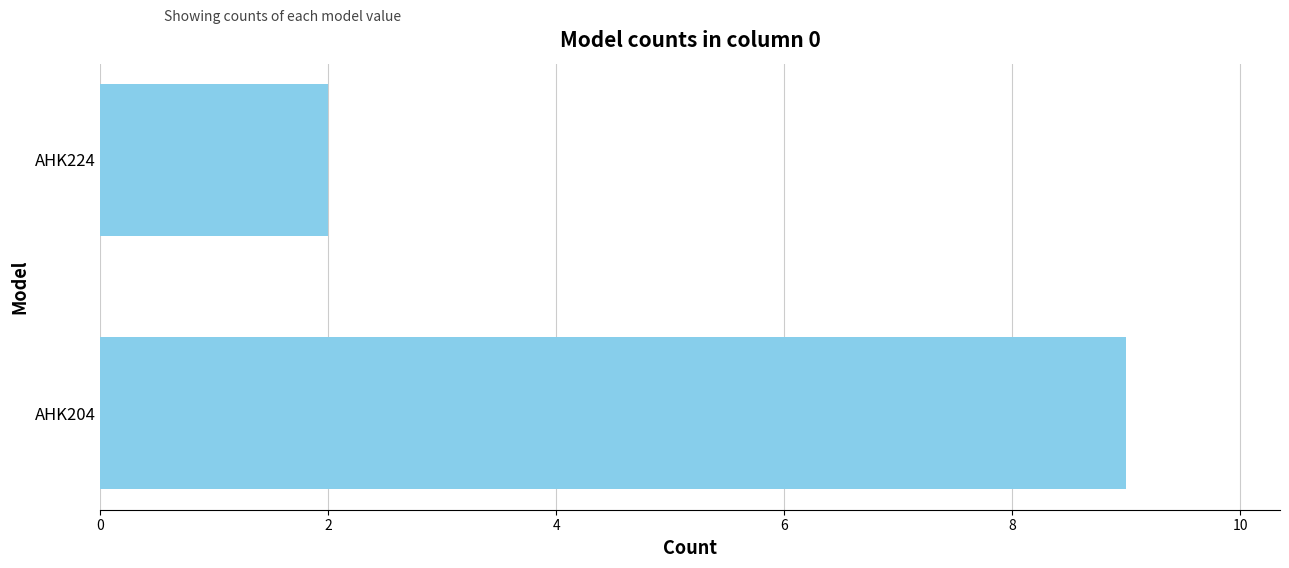

What is the average value?

6